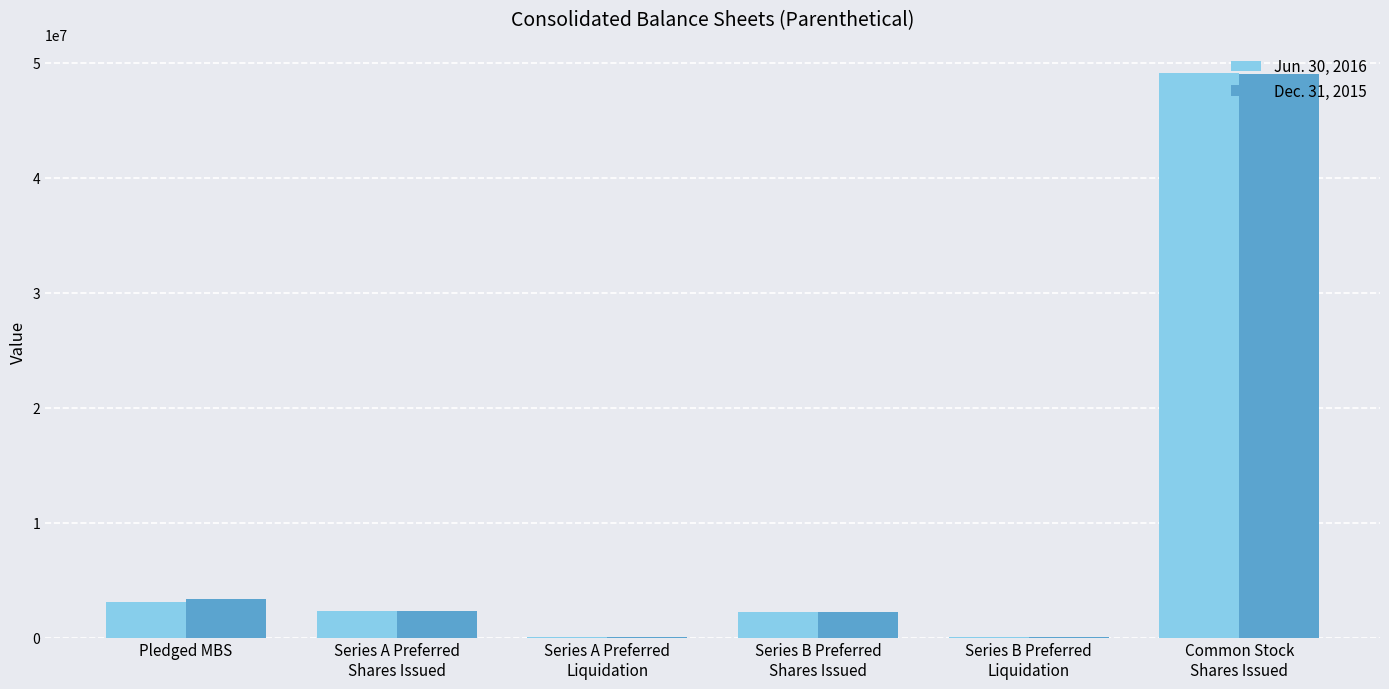

What is the maximum value for Jun. 30, 2016?

49145087